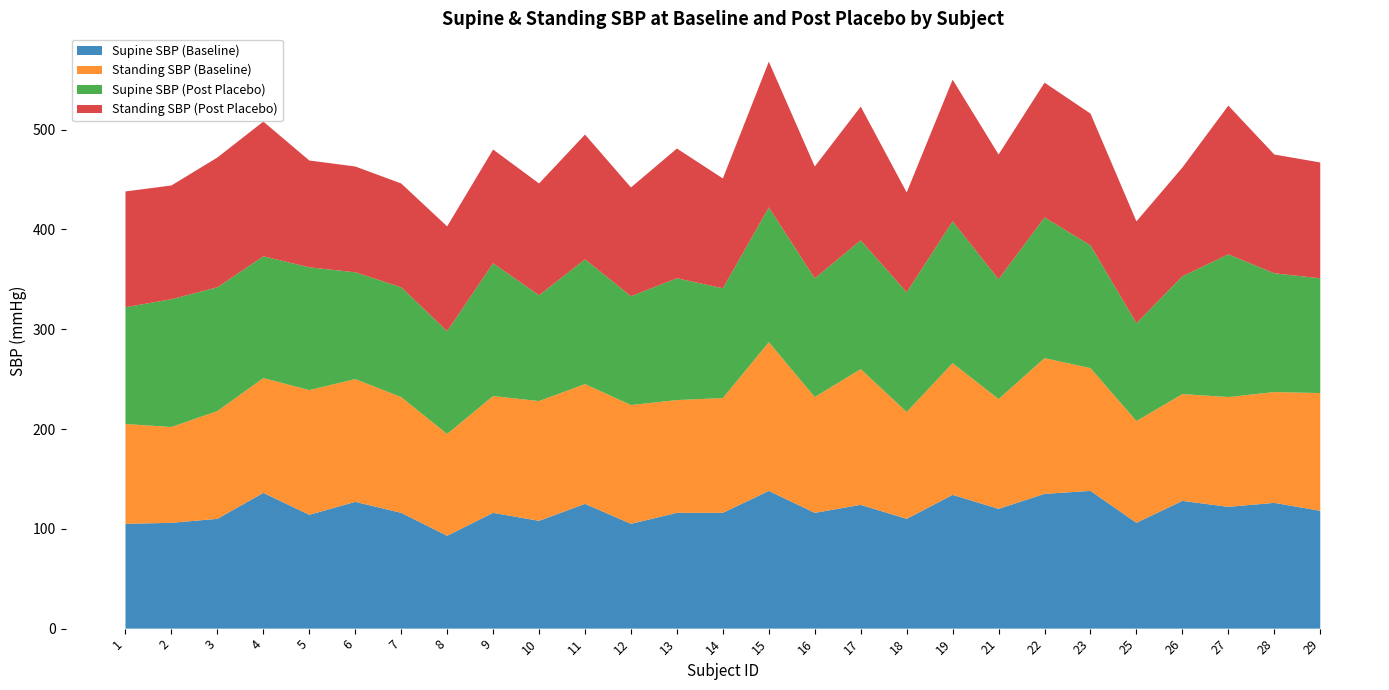

Reading left to right, what are all the values shown in this chart?

Supine SBP (Baseline): 1=105	2=106	3=110	4=136	5=114	6=127	7=116	8=93	9=116	10=108	11=125	12=105	13=116	14=116	15=138	16=116	17=124	18=110	19=134	21=120	22=135	23=138	25=106	26=128	27=122	28=126	29=118
Standing SBP (Baseline): 1=100	2=96	3=108	4=115	5=125	6=123	7=116	8=102	9=117	10=120	11=120	12=119	13=113	14=115	15=149	16=116	17=136	18=107	19=132	21=110	22=136	23=123	25=102	26=107	27=110	28=111	29=118
Supine SBP (Post Placebo): 1=117	2=128	3=124	4=122	5=123	6=107	7=110	8=103	9=133	10=106	11=125	12=109	13=122	14=110	15=135	16=119	17=129	18=120	19=142	21=120	22=141	23=123	25=98	26=118	27=143	28=119	29=115
Standing SBP (Post Placebo): 1=116	2=114	3=130	4=135	5=107	6=106	7=104	8=105	9=114	10=112	11=125	12=109	13=130	14=110	15=146	16=112	17=134	18=100	19=142	21=125	22=135	23=132	25=102	26=109	27=149	28=119	29=116